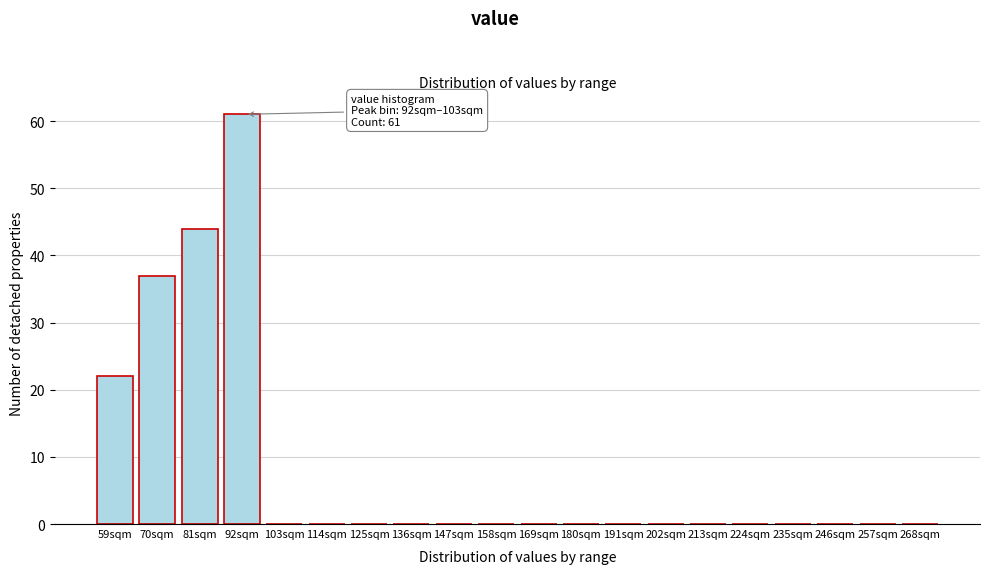

Reading right to left, list all the values displayed in this chart.

268sqm=0	257sqm=0	246sqm=0	235sqm=0	224sqm=0	213sqm=0	202sqm=0	191sqm=0	180sqm=0	169sqm=0	158sqm=0	147sqm=0	136sqm=0	125sqm=0	114sqm=0	103sqm=0	92sqm=61	81sqm=44	70sqm=37	59sqm=22